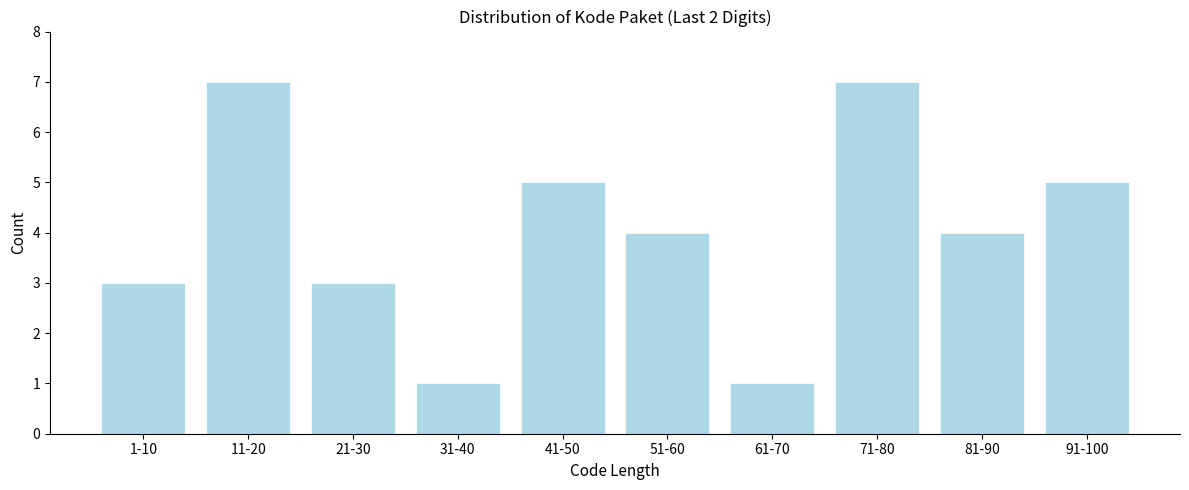

Reading left to right, list all the values displayed in this chart.

3	7	3	1	5	4	1	7	4	5